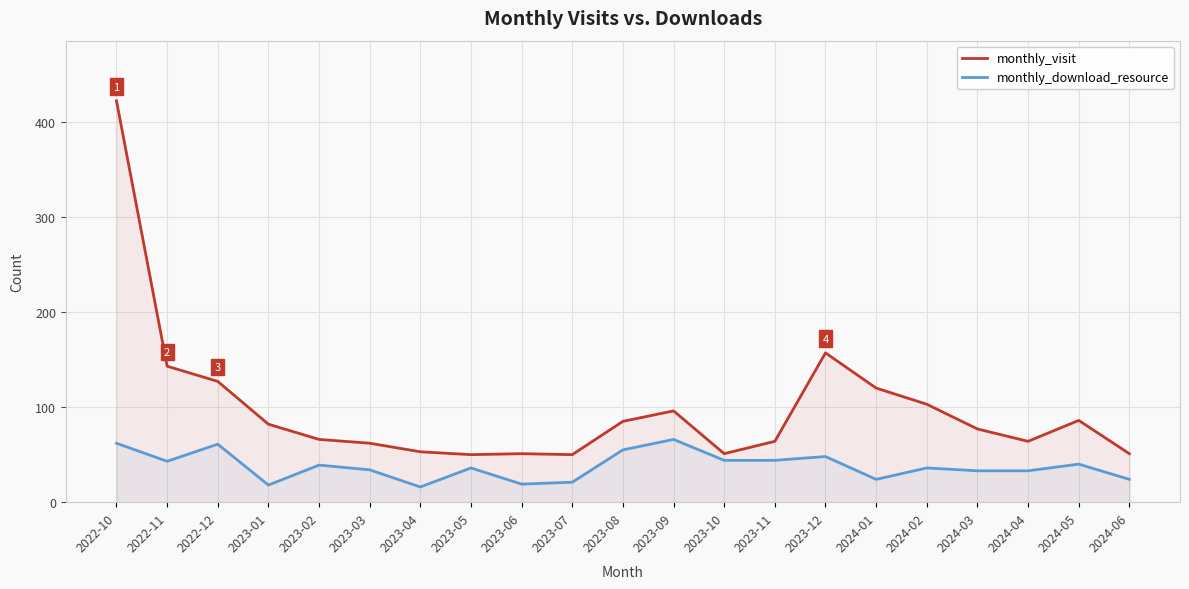

What are all the series names shown in the legend?

monthly_visit, monthly_download_resource